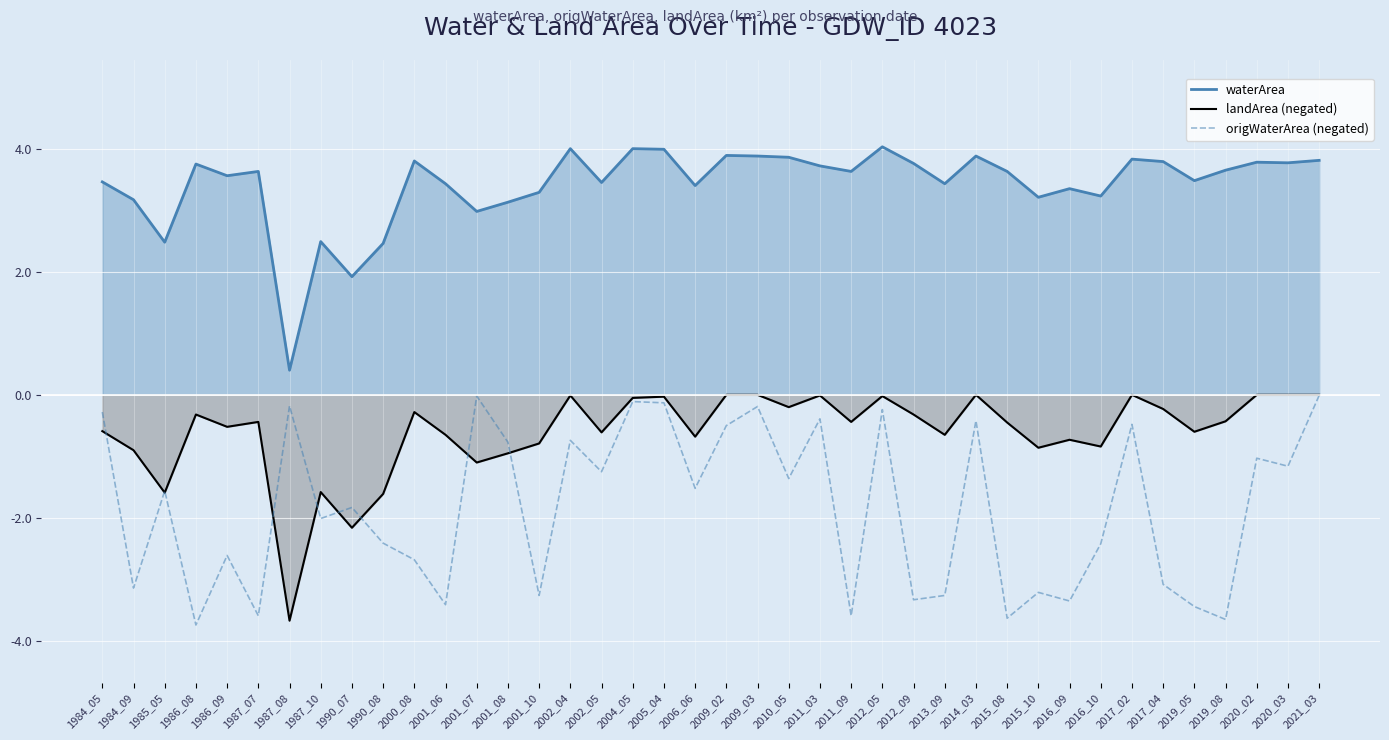

What is the total value across all series at 2019_05?

-0.6